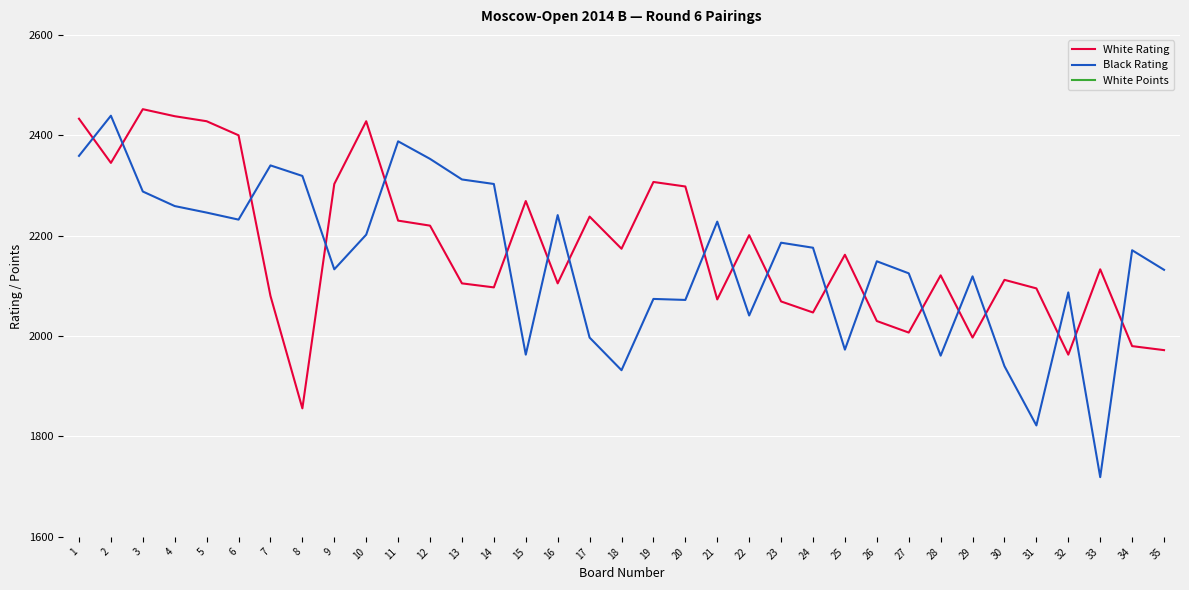

What is the spread (max minus min) of values at 6?

2396.0